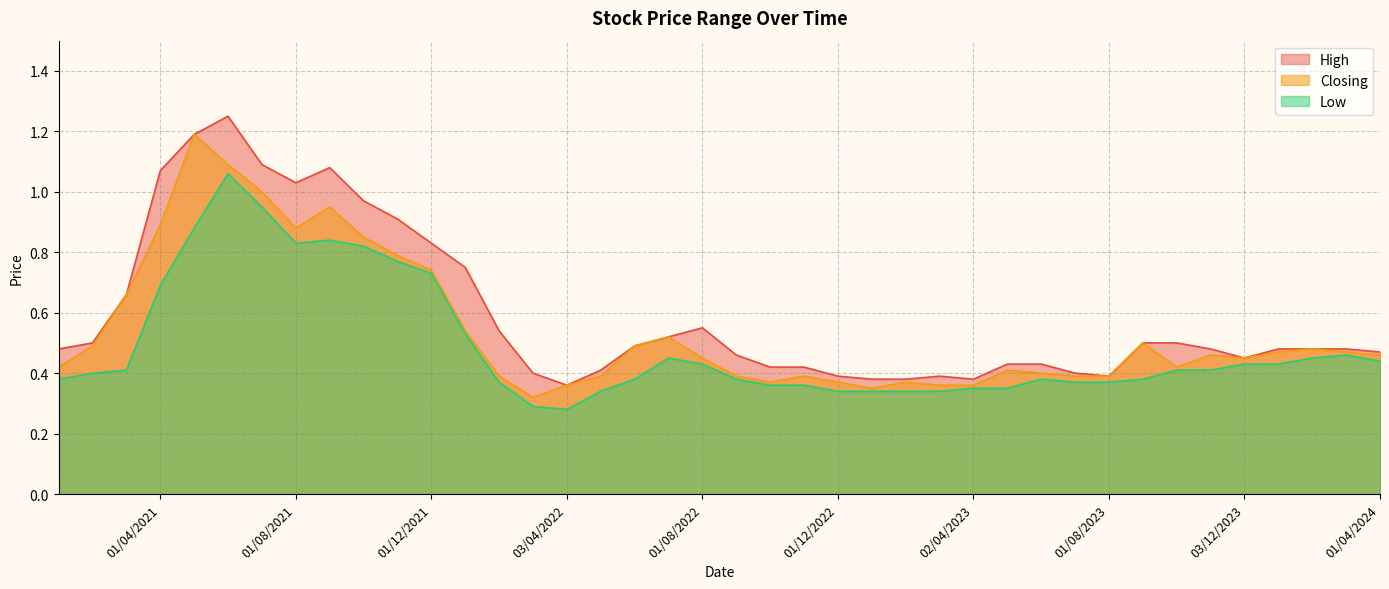

Rank the categories by Low value from lowest to highest.

03/04/2022, 01/03/2022, 01/03/2023, 01/02/2023, 02/01/2023, 01/12/2022, 08/05/2022, 01/05/2023, 02/04/2023, 01/11/2022, 02/10/2022, 01/08/2023, 02/07/2023, 01/02/2022, 03/09/2023, 04/06/2023, 01/09/2022, 01/06/2022, 03/01/2021, 01/02/2021, 01/11/2023, 01/10/2023, 01/03/2021, 02/01/2024, 03/12/2023, 01/08/2022, 01/04/2024, 01/02/2024, 03/07/2022, 03/03/2024, 02/01/2022, 01/04/2021, 01/12/2021, 01/11/2021, 03/10/2021, 01/08/2021, 01/09/2021, 02/05/2021, 01/07/2021, 01/06/2021